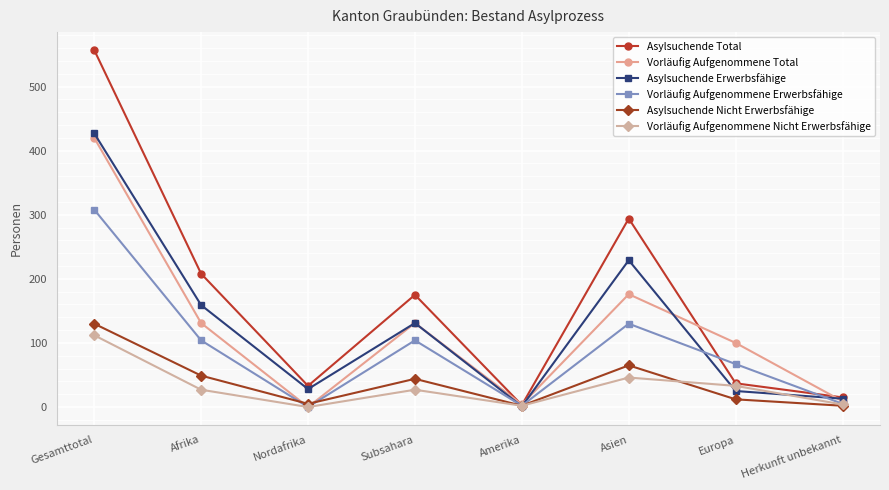

Which series changed the most between Gesamttotal and Amerika?

Asylsuchende Total